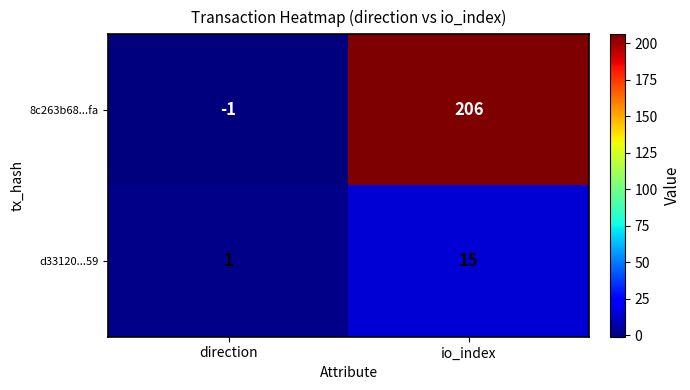

What is the difference between the maximum and minimum values in the 8c263b68...fa series?

207